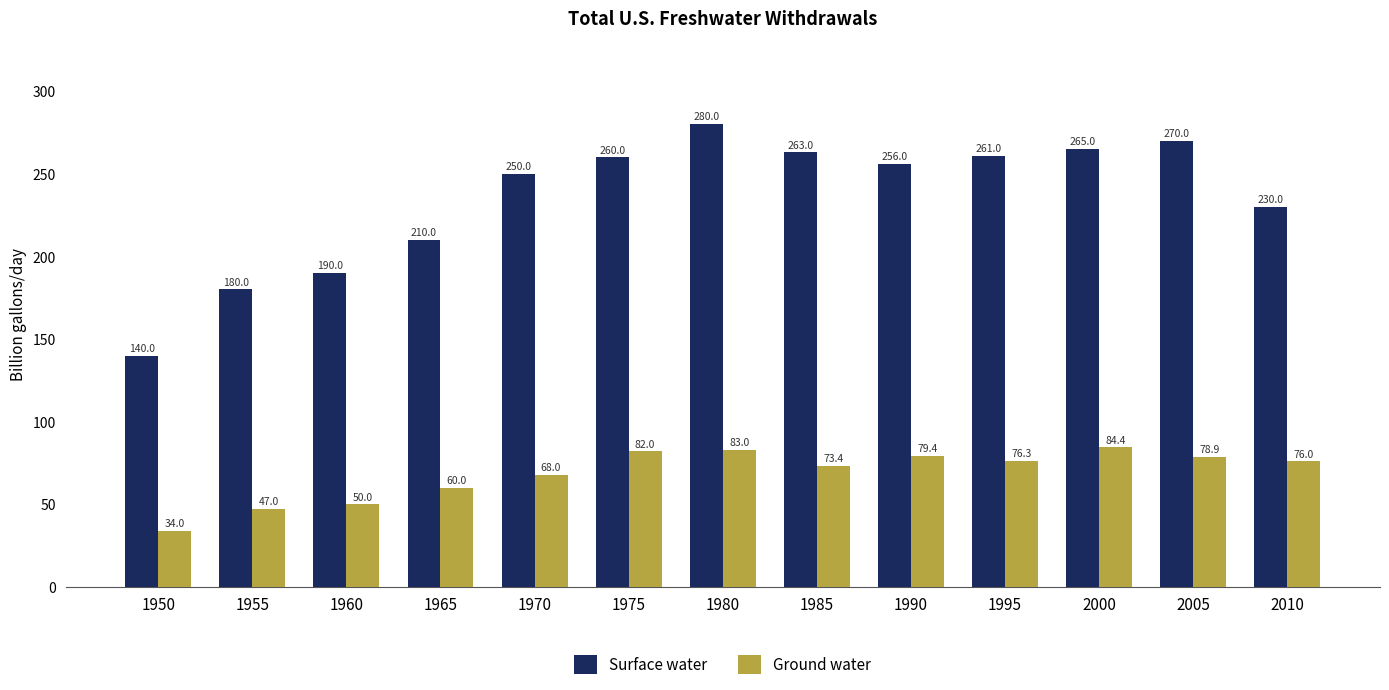

At how many categories does at least one series exceed 201?

10